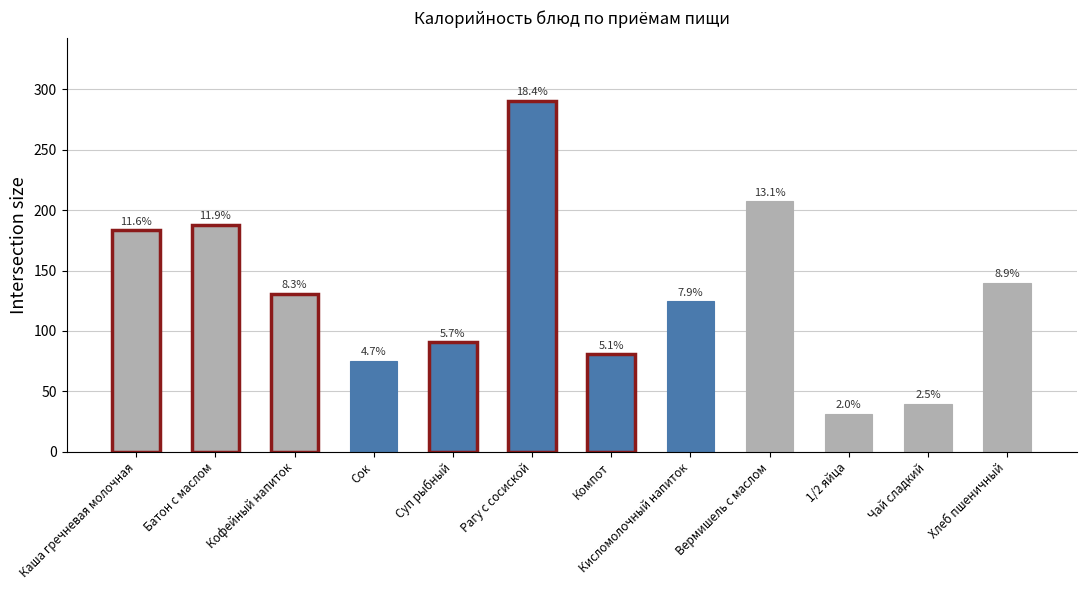

Is it true that the value at 1/2 яйца is 31.5?

True